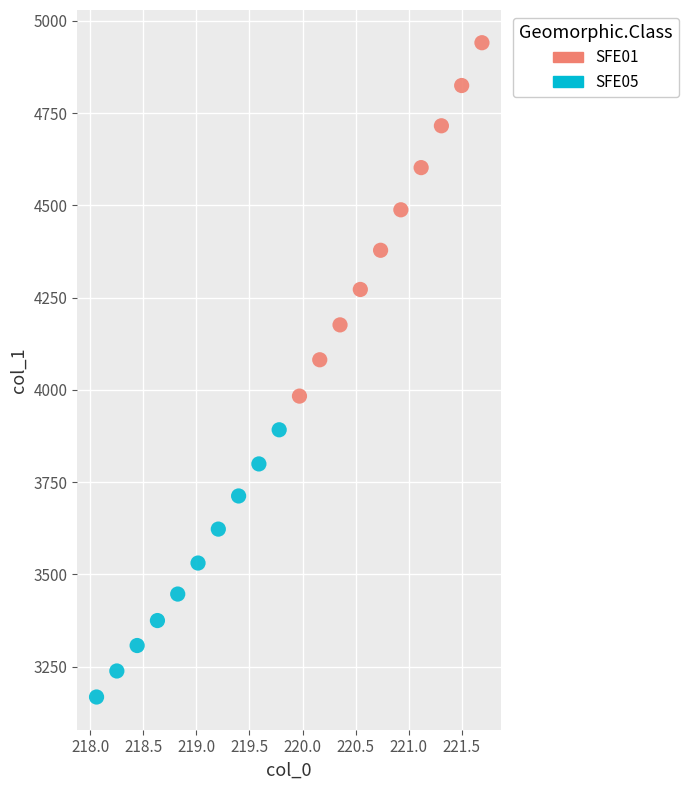

Which series has the widest spread of Y values?

SFE01